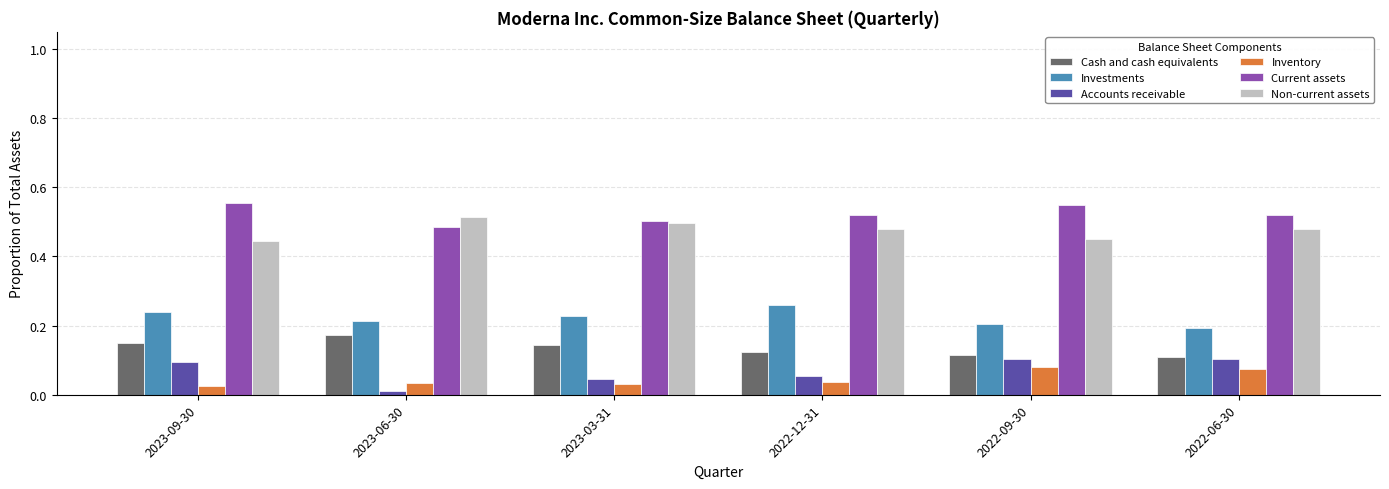

Count the number of data series in this chart.

6